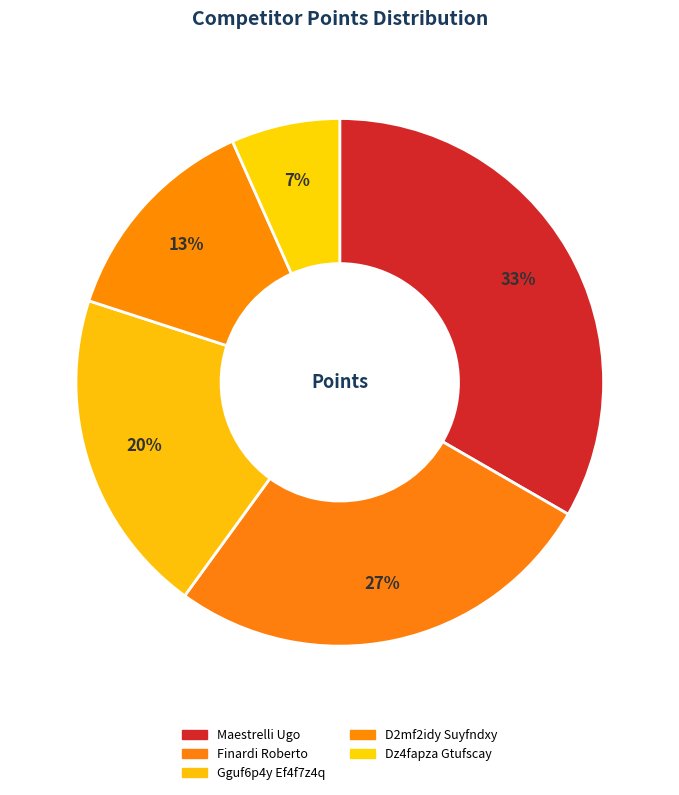

Count the number of slices in the pie.

5